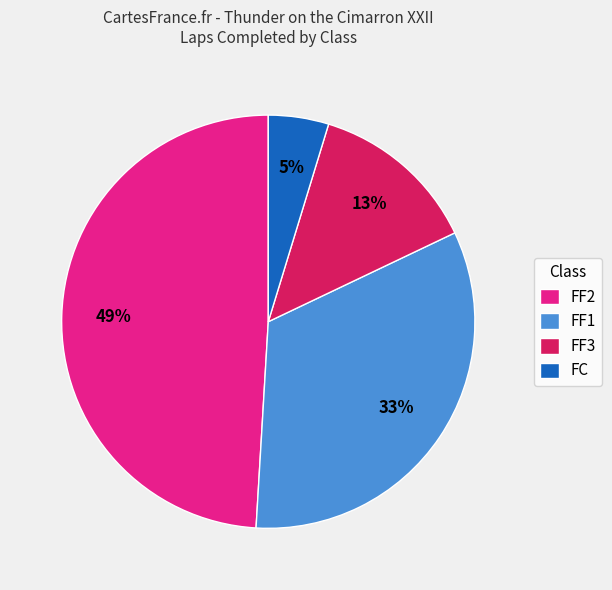

Which slice is the smallest?

FC